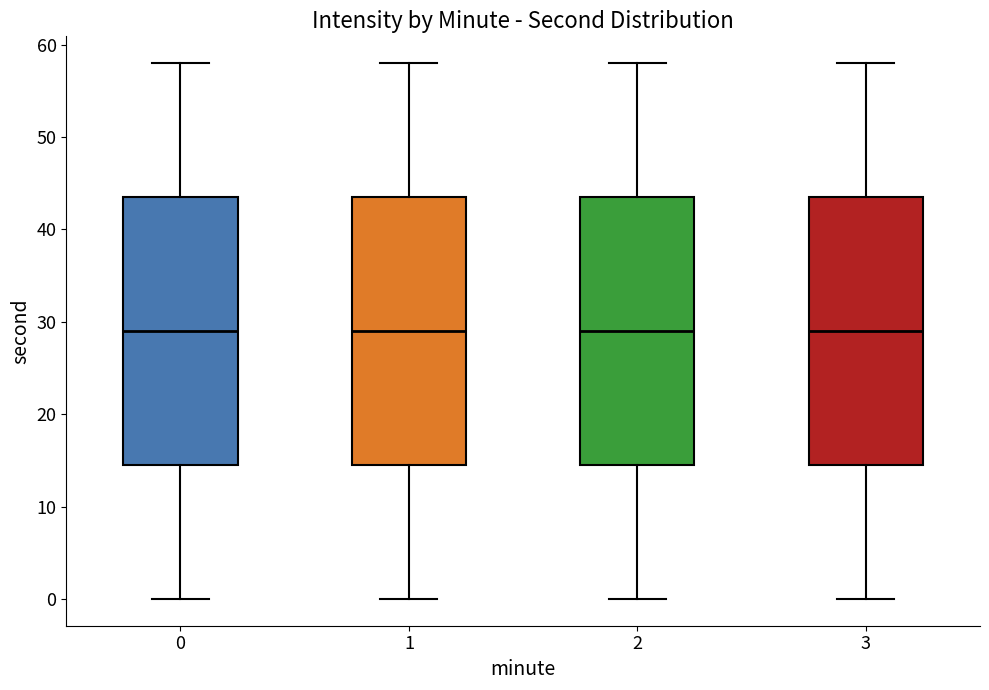

Where does the lower whisker of the box at x = 0 end on the y-axis? The values are not printed on the chart, so give them approximately, as read against the axis.

0